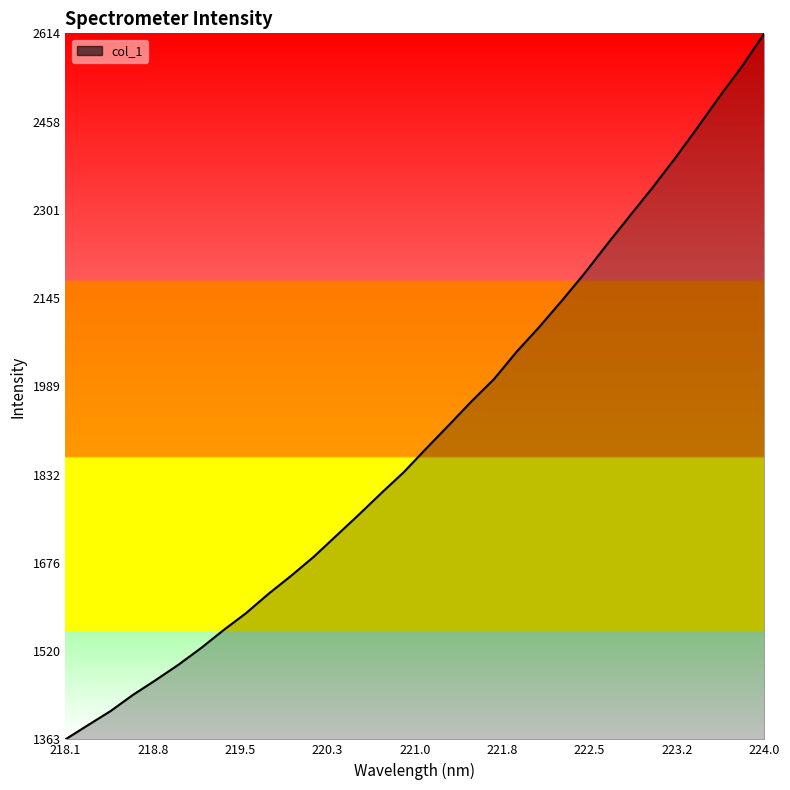

What is the smallest value displayed?

1363.5